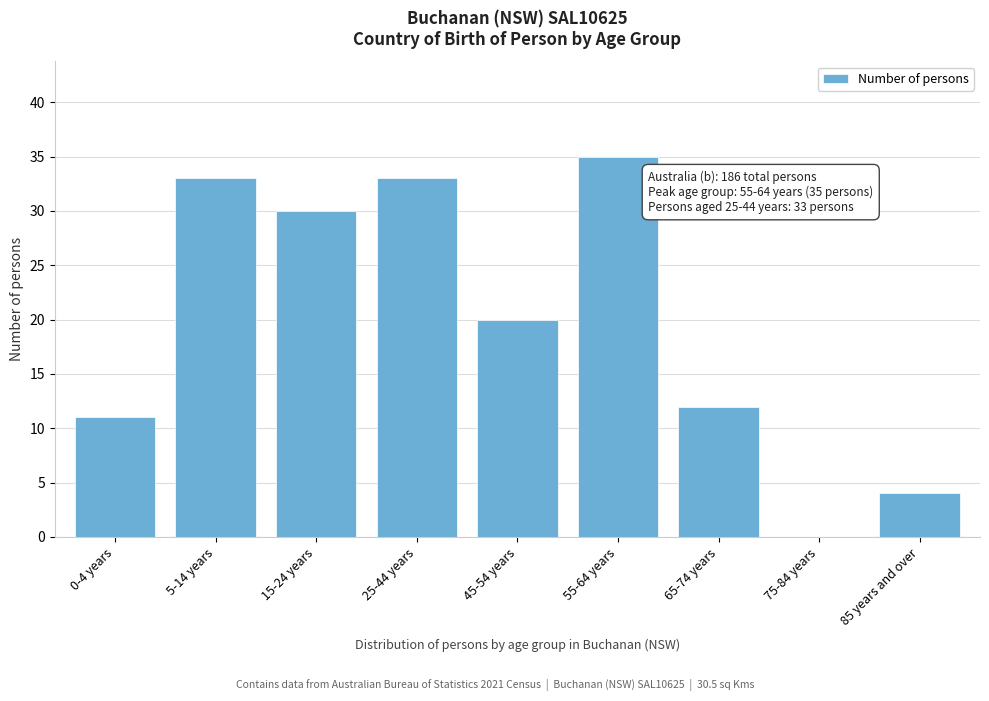

Reading left to right, extract all data points from this chart.

0-4 years=11	5-14 years=33	15-24 years=30	25-44 years=33	45-54 years=20	55-64 years=35	65-74 years=12	75-84 years=0	85 years and over=4